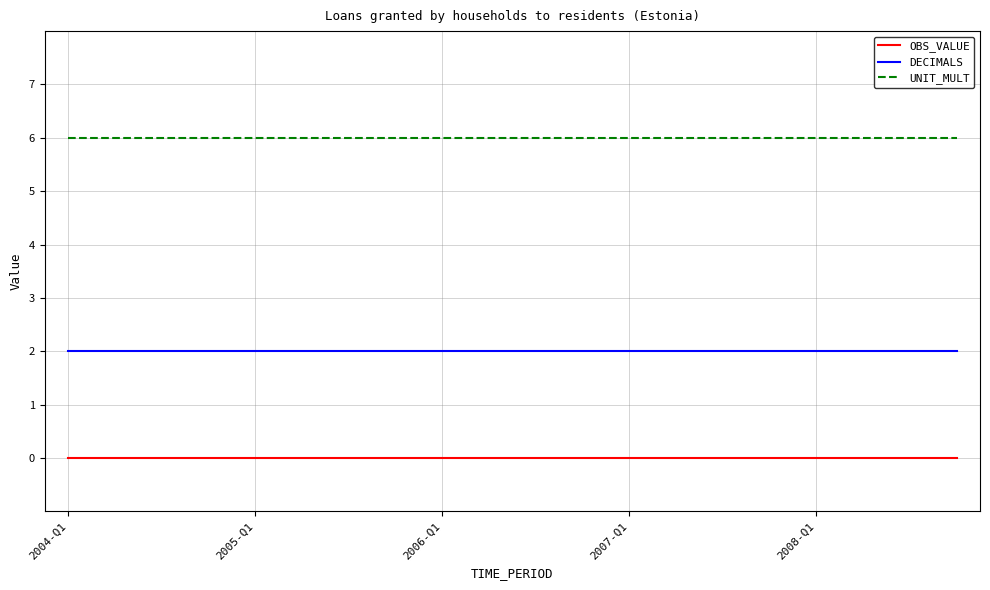

What is the sum of all UNIT_MULT values?

120